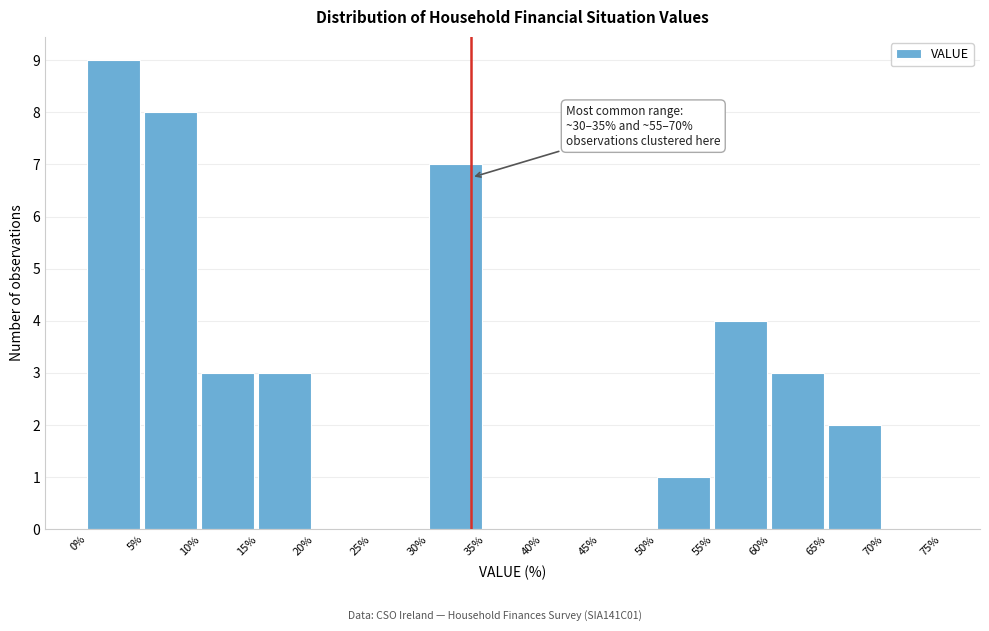

Over which range of the x-axis is the bar tallest?

0% to 5%